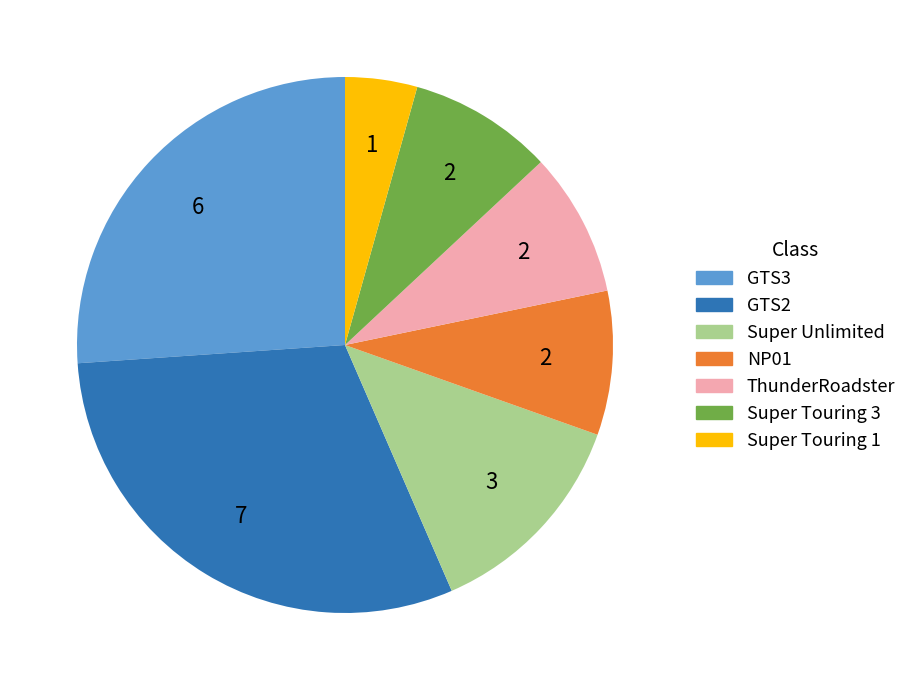

Is there any slice that represents more than half of the pie?

No